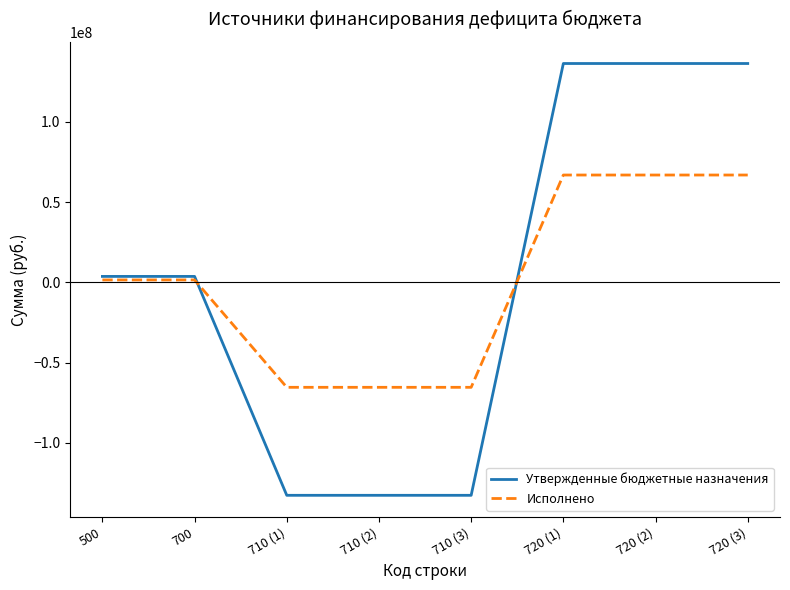

What are all the series names shown in the legend?

Утвержденные бюджетные назначения, Исполнено